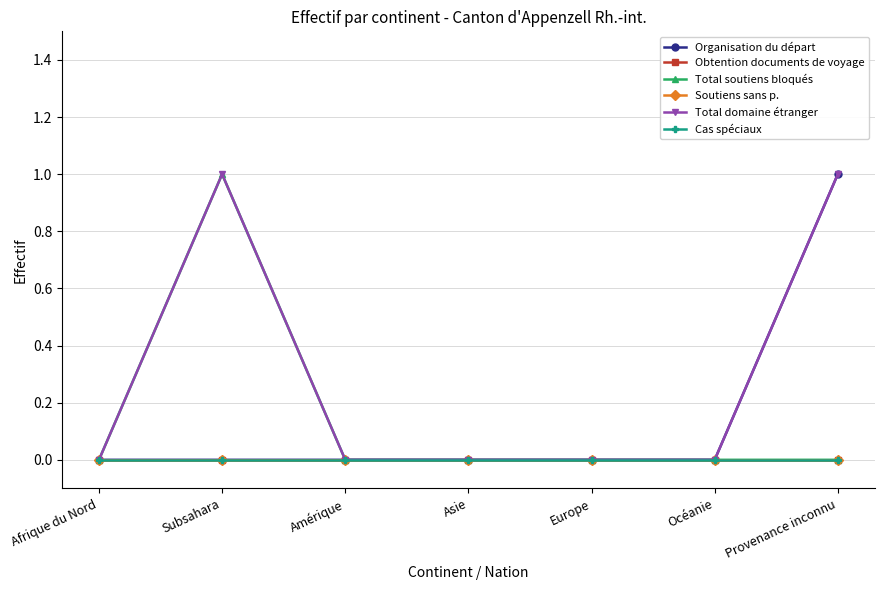

What position from the right is Afrique du Nord?

7